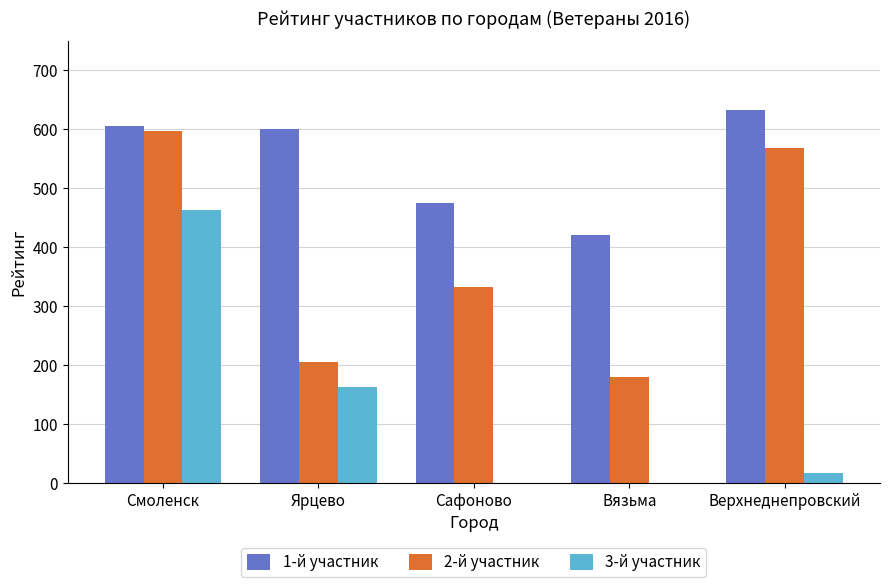

Reading left to right, transcribe all the data shown in this chart.

1-й участник: 606	600	475	421	633
2-й участник: 597	205	333	179	568
3-й участник: 463	163	0	0	16